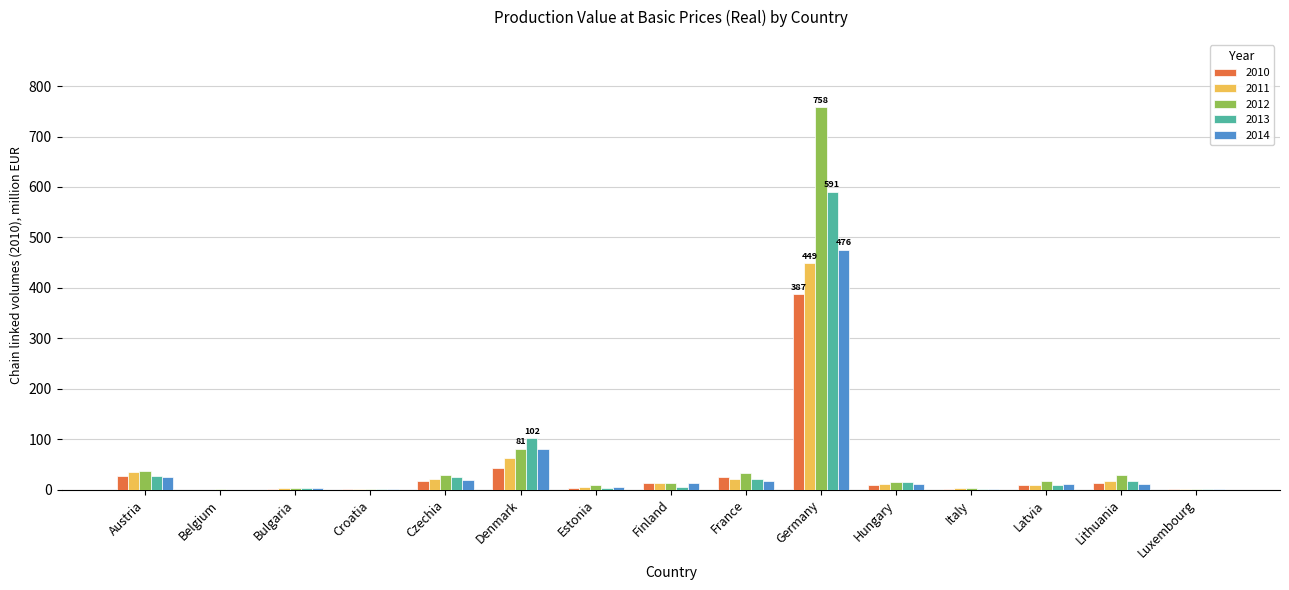

What is the difference between the 2010 values at Croatia and Belgium?

0.4